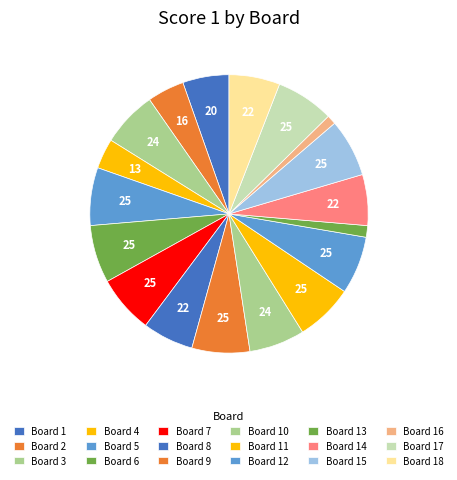

To the nearest percent, what is the average slice percentage?

6%